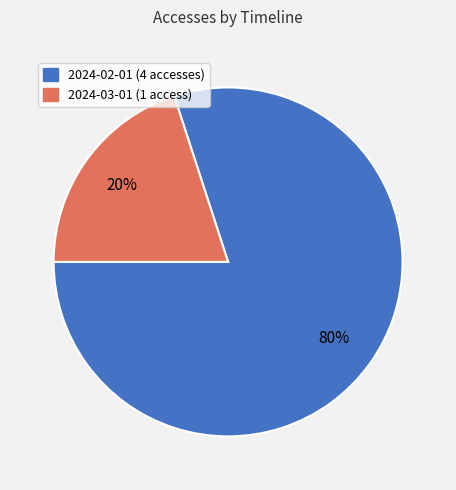

What is the largest slice in the pie chart?

2024-02-01